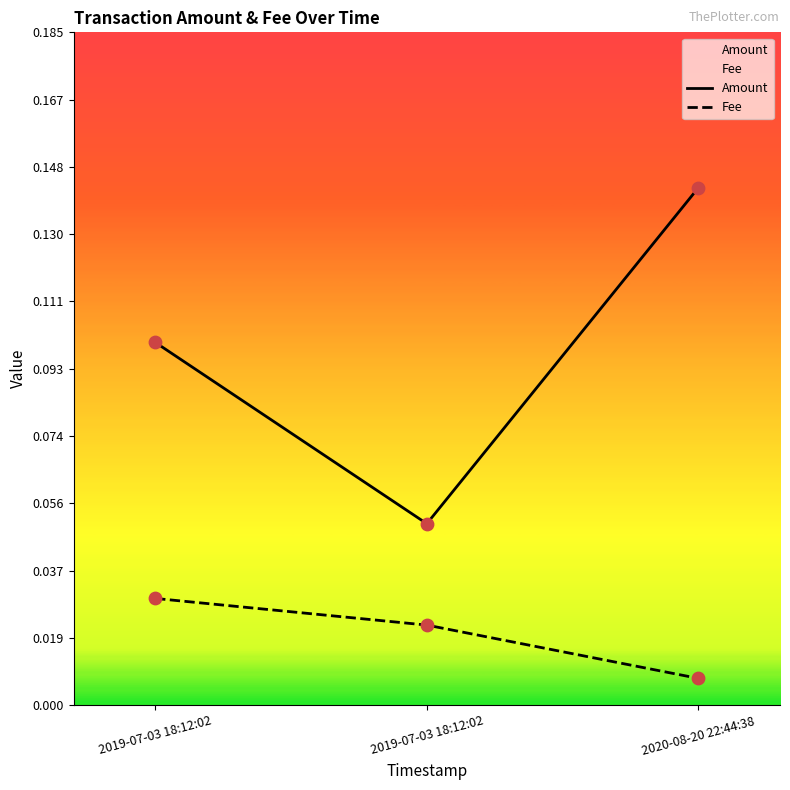

Which series reaches the minimum Y coordinate?

Fee